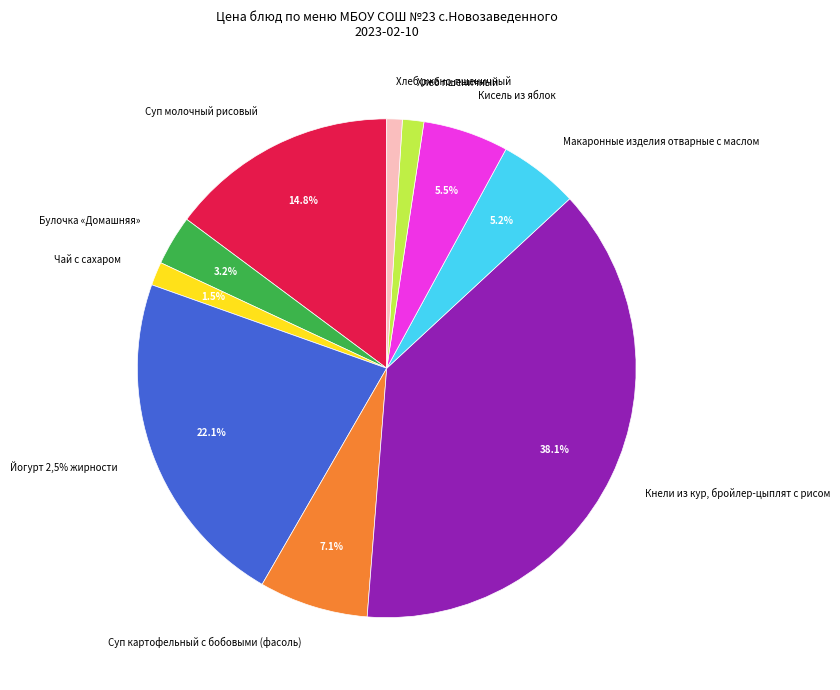

Which slice is the smallest?

Хлеб ржано-пшеничный